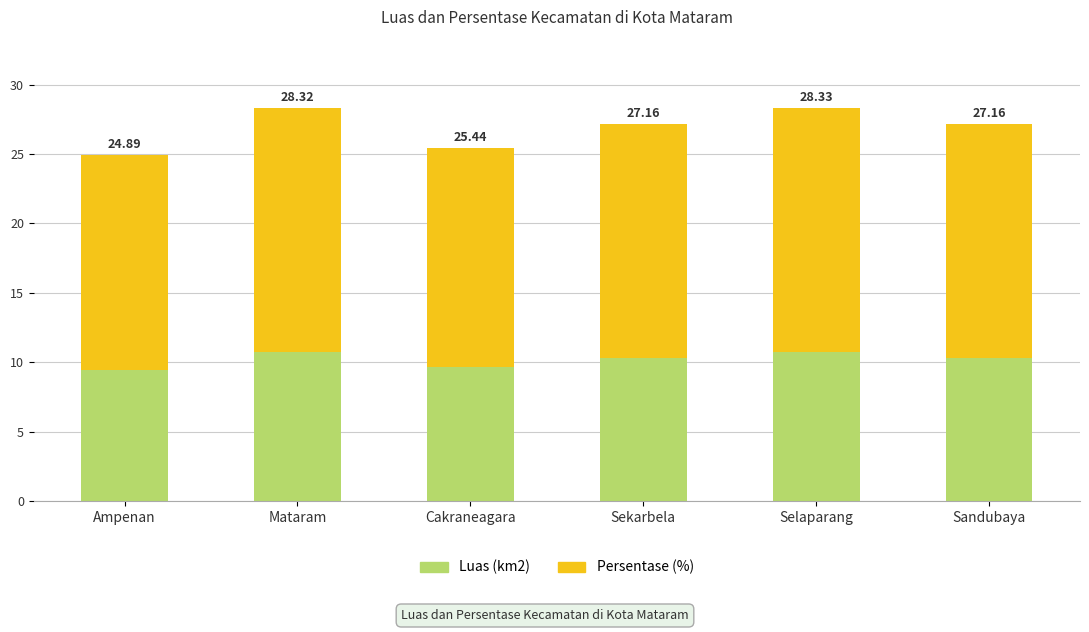

What is the label of the 1st bar from the right?

Sandubaya